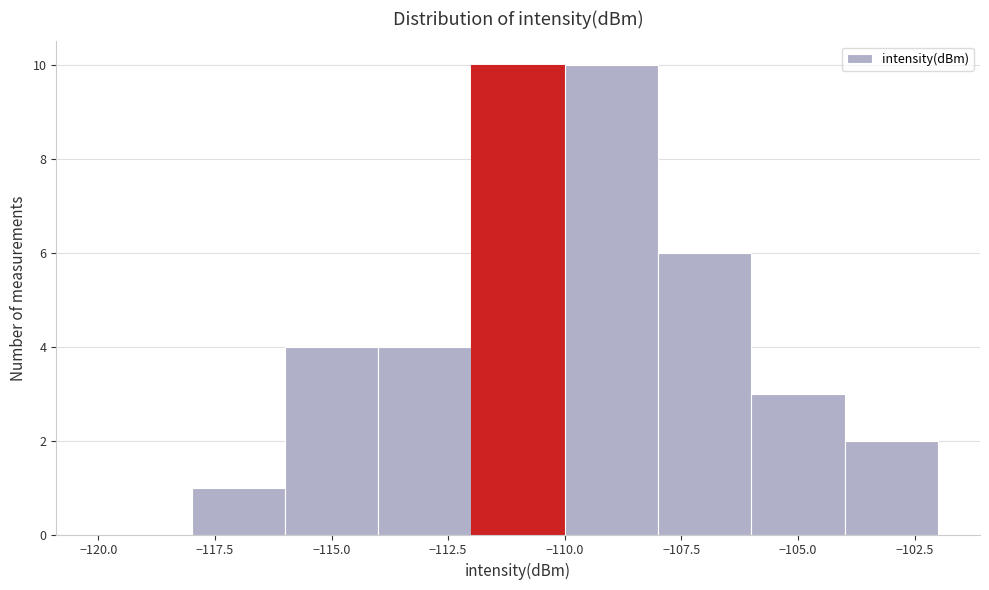

What is the height of the bar covering -118 to -116 on the x-axis? The values are not printed on the chart, so give them approximately, as read against the axis.

1